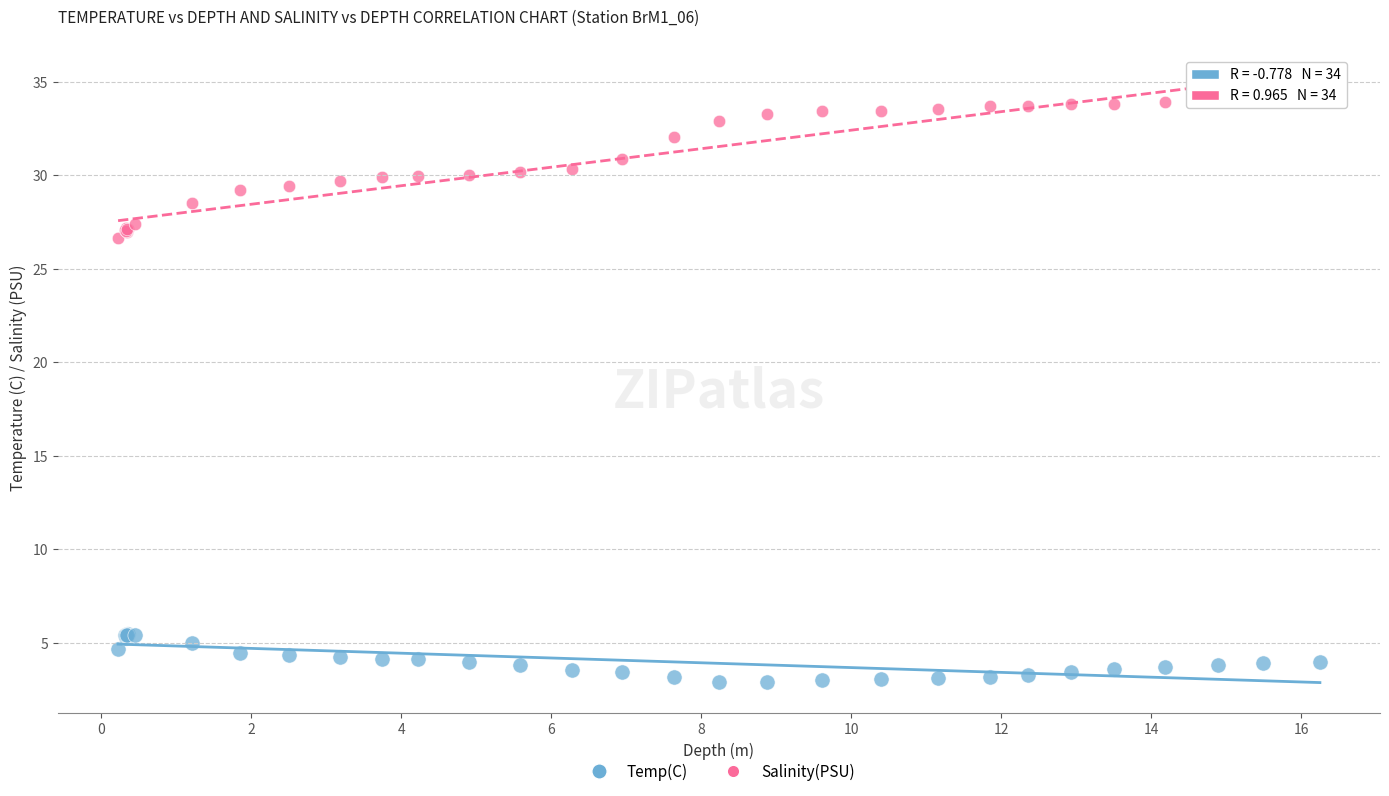

What are all the series names shown in the legend?

Temp(C), Salinity(PSU)